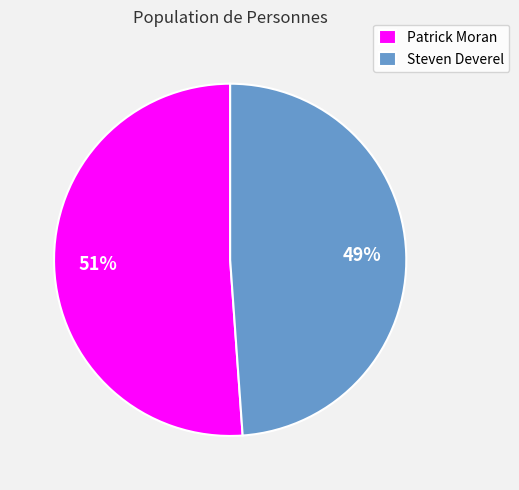

Which slice is the smallest?

Steven Deverel